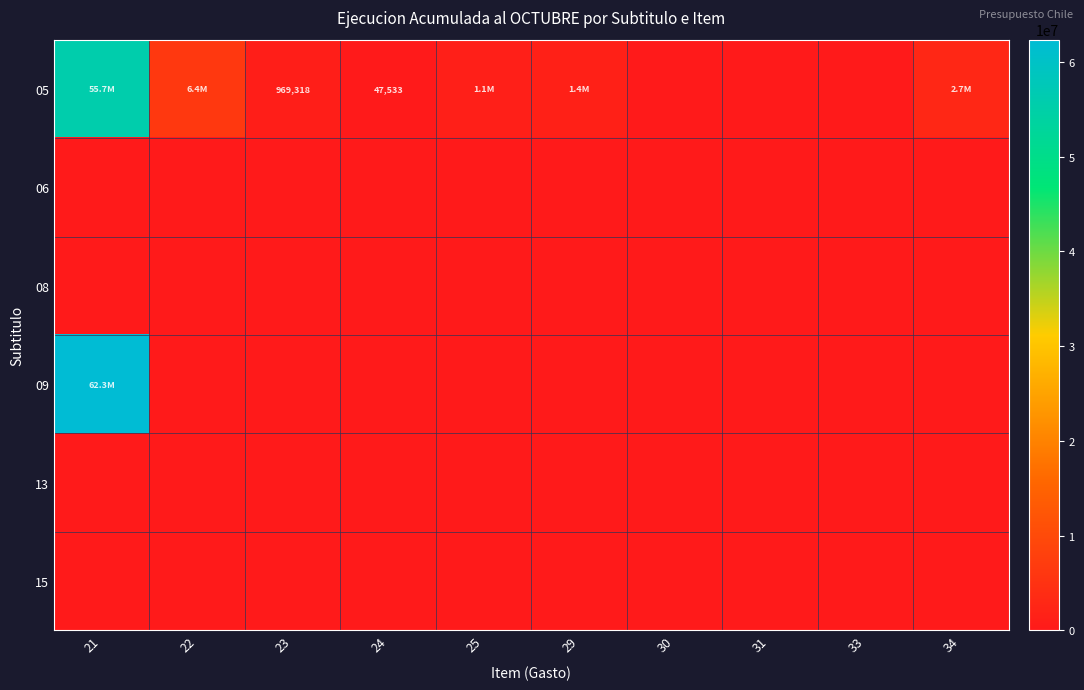

Is it true that 05 equals 6355176 at 22?

True